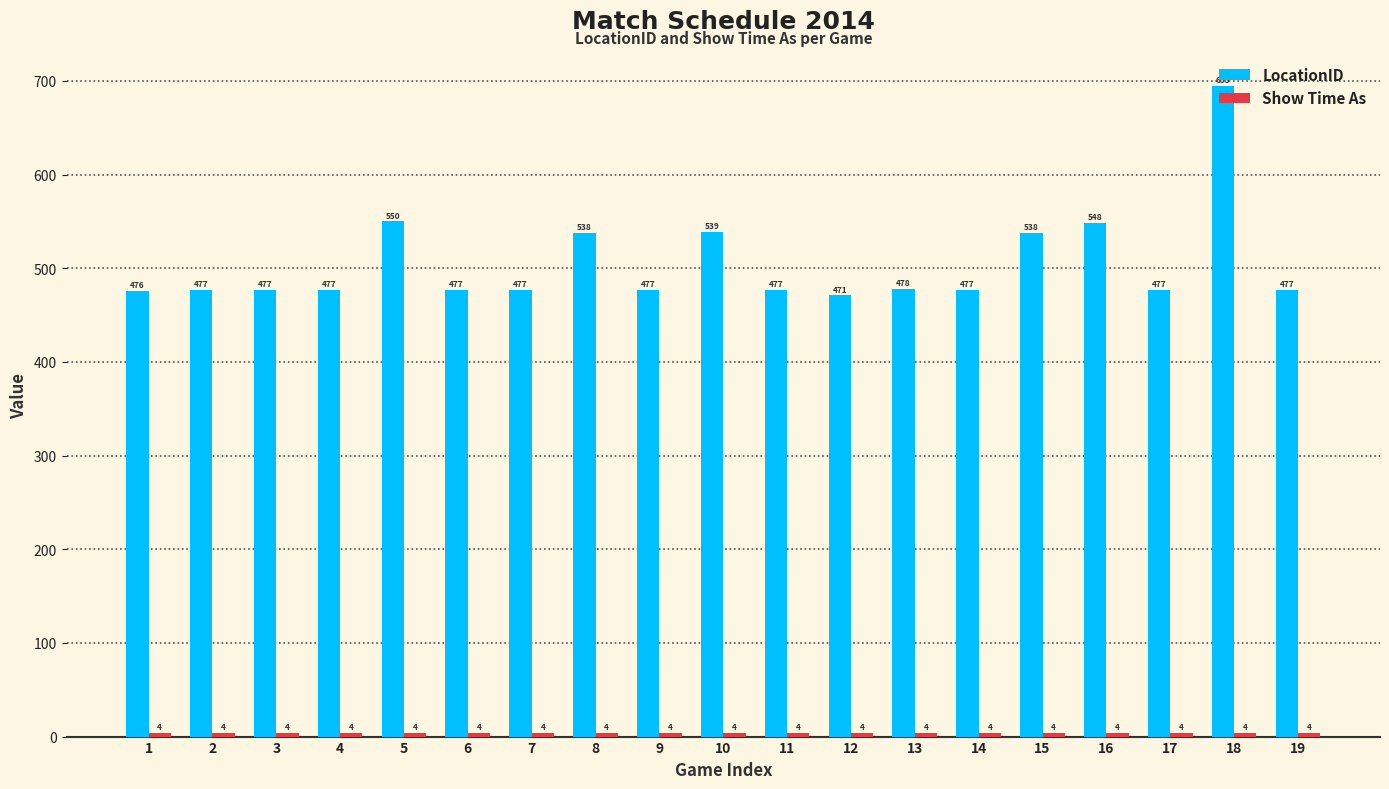

What is the sum of the LocationID values at 7 and 3?

954